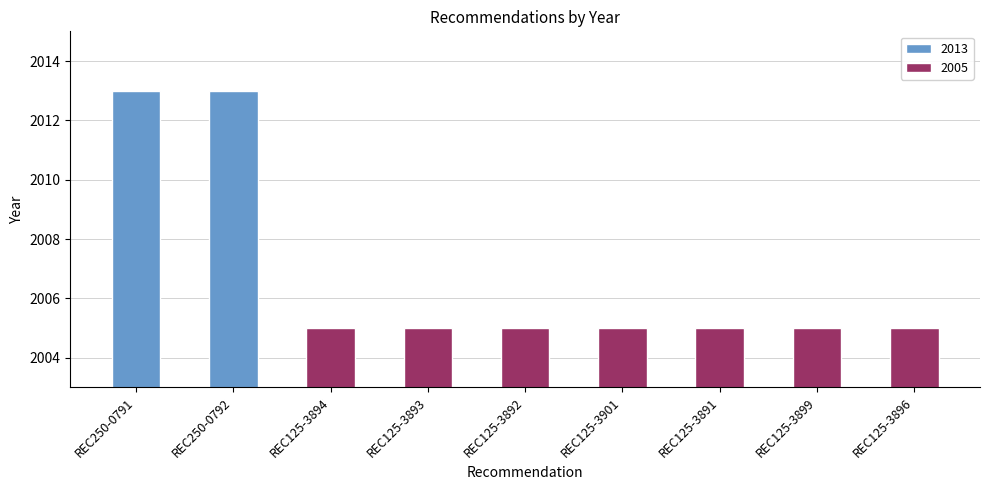

Reading left to right, transcribe all the data shown in this chart.

2013	2013	2005	2005	2005	2005	2005	2005	2005